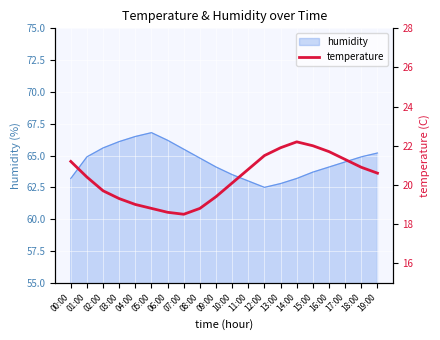

The value of humidity at 17:00 is 64.5. True or false?

True